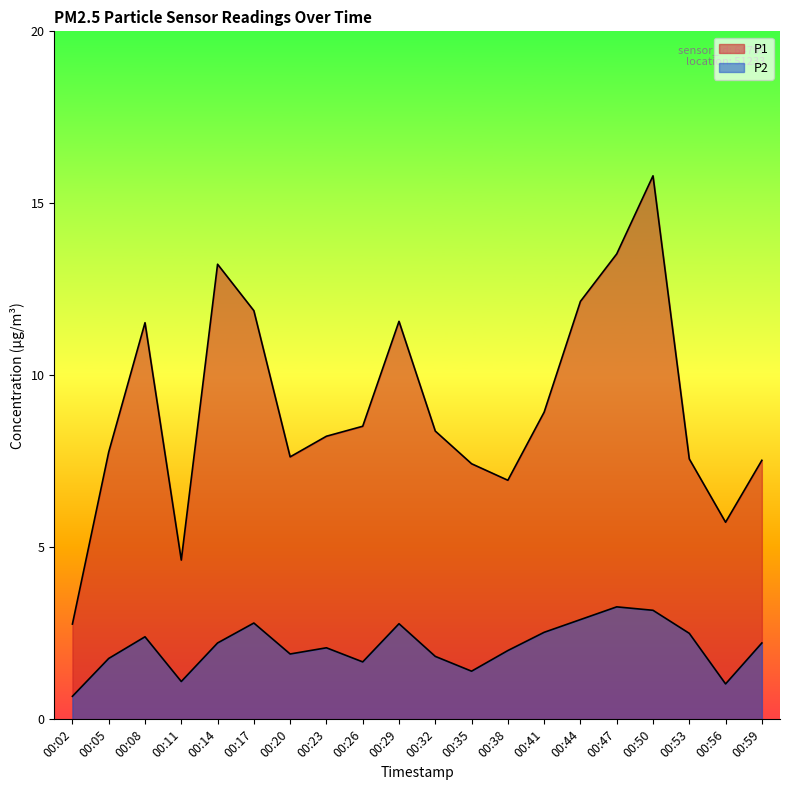

What is the average value of the P1 series?

9.1